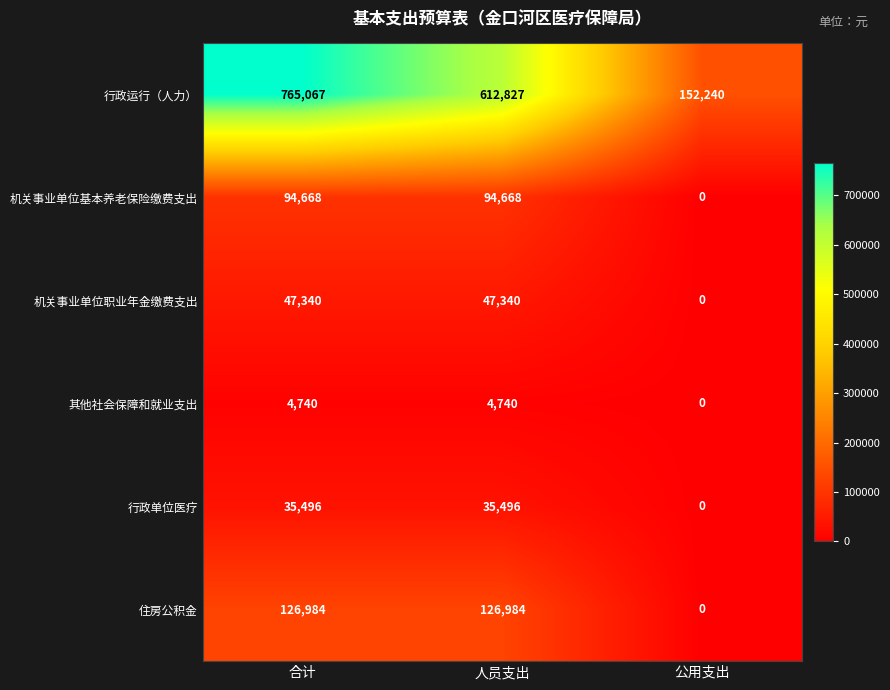

At which label does 行政单位医疗 reach its minimum?

公用支出